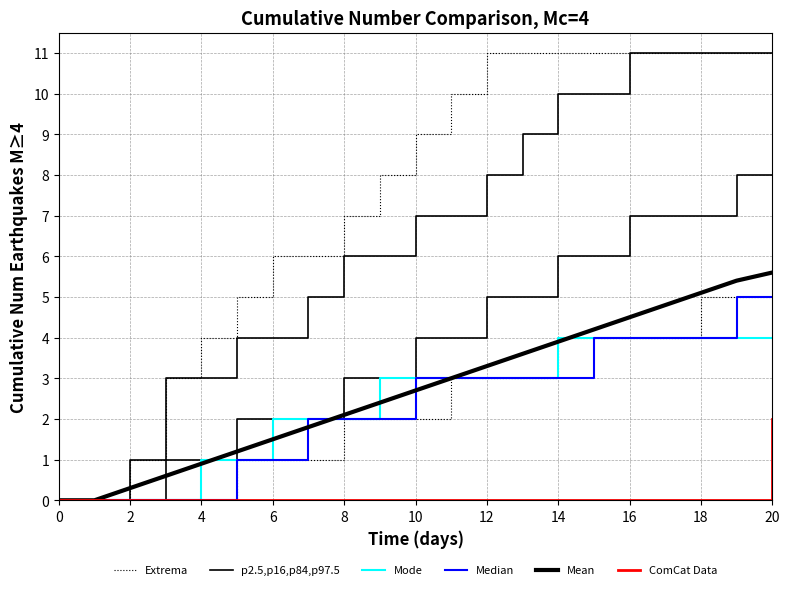

True or false: Mean has more than 2 interior local peaks.

False